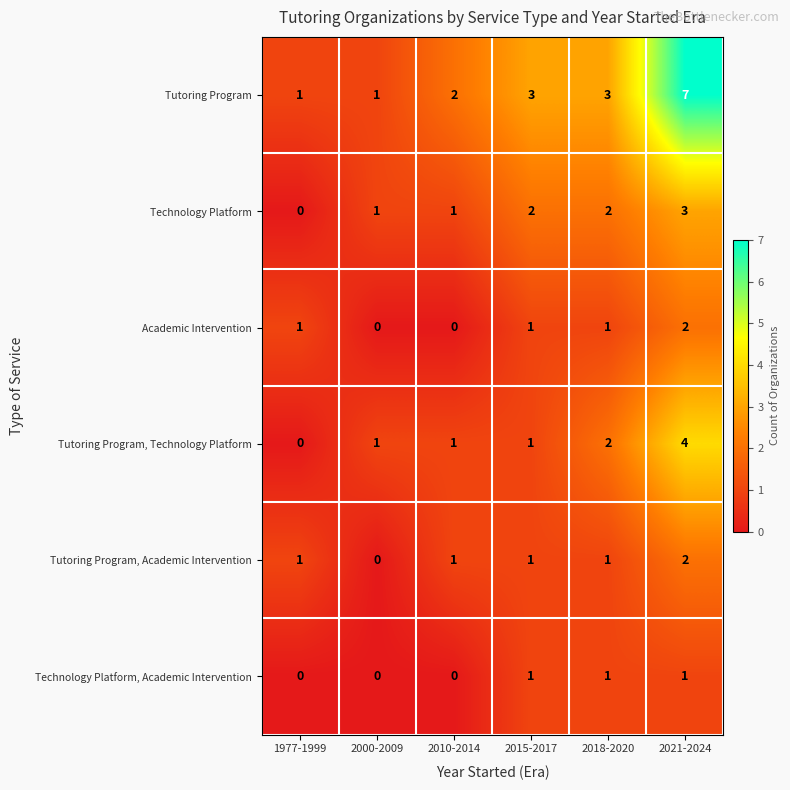

How many Technology Platform, Academic Intervention values are between 0 and 1?

6